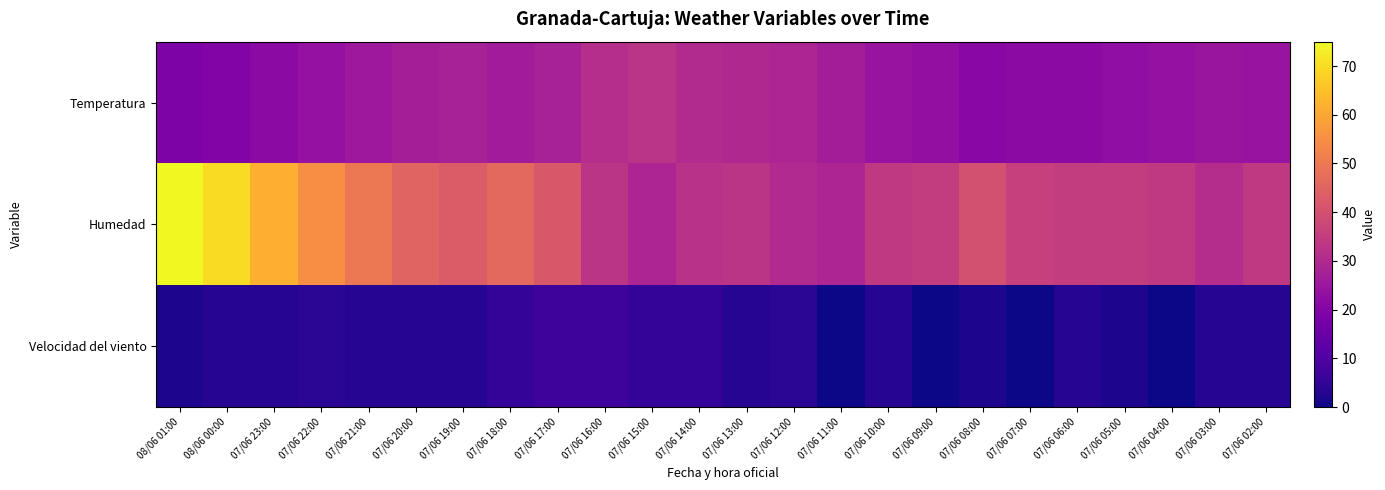

List the series in order of their overall mean, highest first.

Humedad, Temperatura, Velocidad del viento